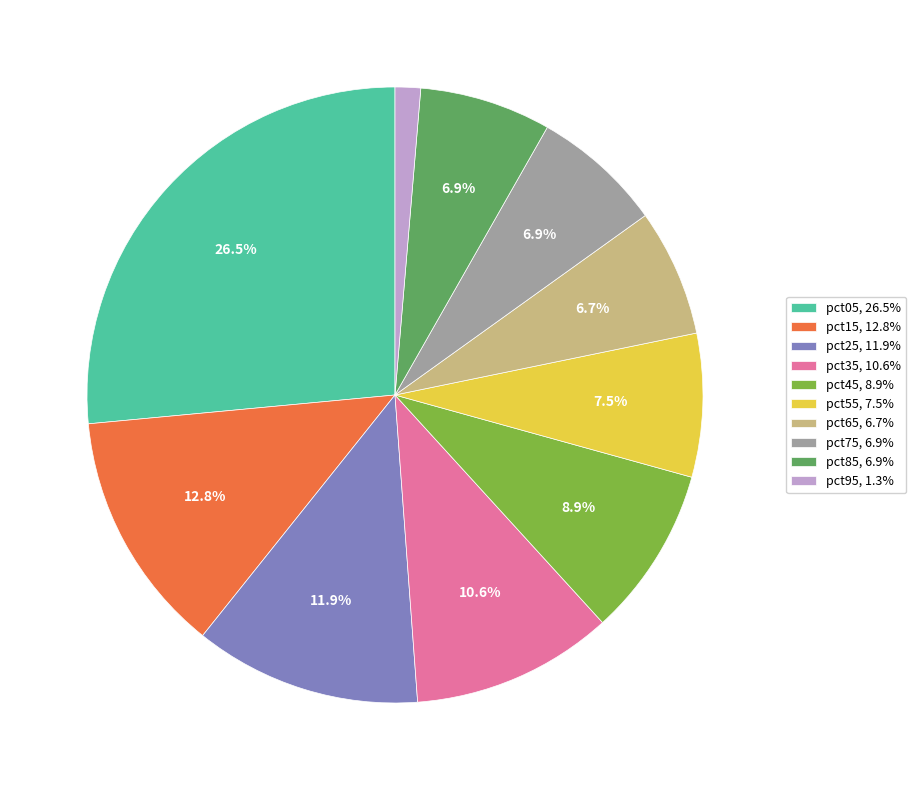

Is it true that pct35 is 11% of the pie?

True